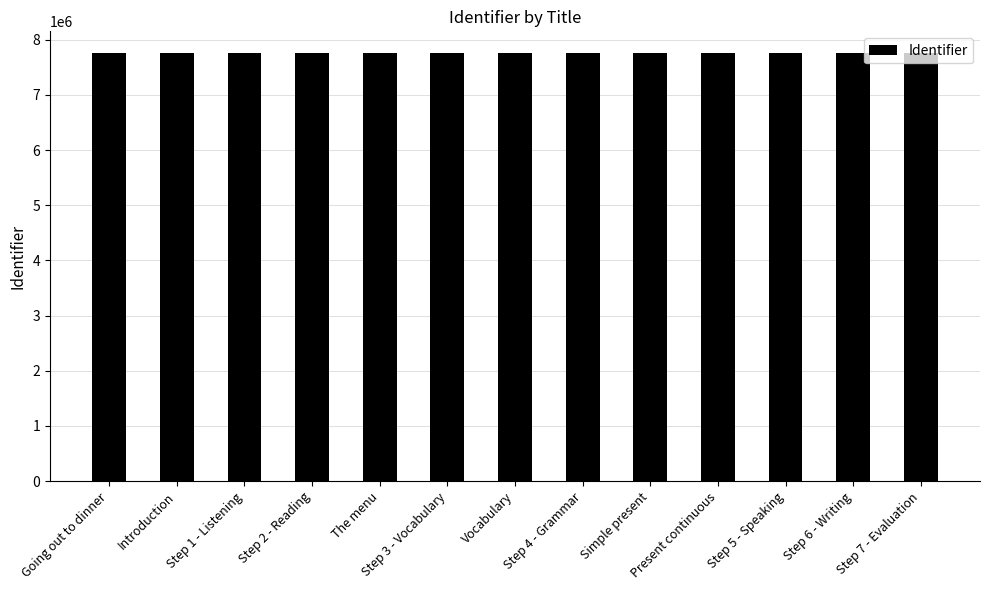

What value does the data have at Introduction?

7763090